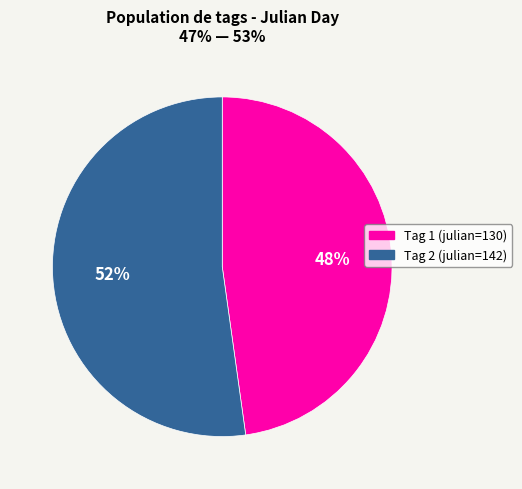

Does any single category account for the majority?

Yes